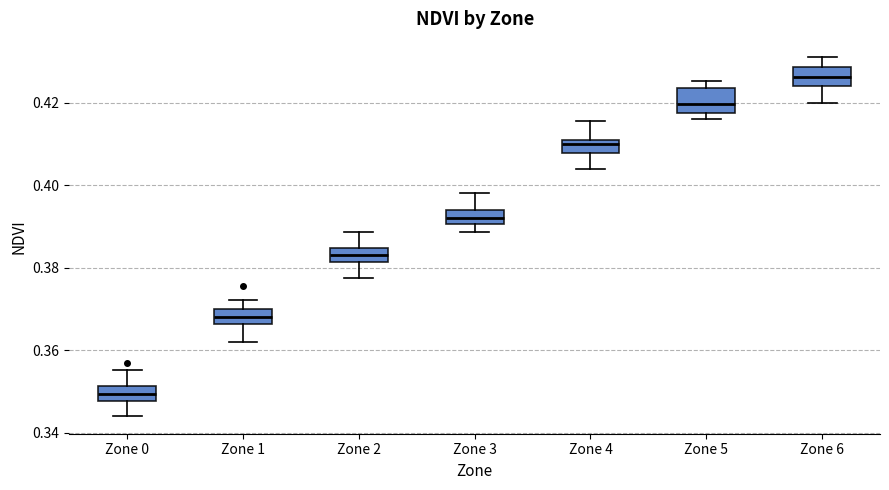

Reading left to right, transcribe this box plot: for each box, give where its median line is, the range the box spans, and where its two whiskers end, as read against the y-axis. The values are not printed on the chart, so give them approximately, as read against the axis.

Zone 0: median 0.350, box 0.348 to 0.352, whiskers 0.344 to 0.356
Zone 1: median 0.368, box 0.366 to 0.370, whiskers 0.362 to 0.372
Zone 2: median 0.384 (inside the box), box 0.382 to 0.384, whiskers 0.378 to 0.388
Zone 3: median 0.392, box 0.390 to 0.394, whiskers 0.388 to 0.398
Zone 4: median 0.410, box 0.408 to 0.412, whiskers 0.404 to 0.416
Zone 5: median 0.420, box 0.418 to 0.424, whiskers 0.416 to 0.426
Zone 6: median 0.426, box 0.424 to 0.428, whiskers 0.420 to 0.432